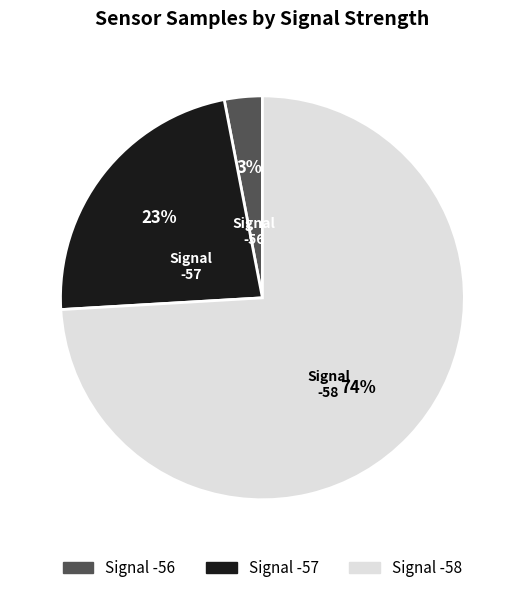

Which has a higher value, -57 or -58?

-58